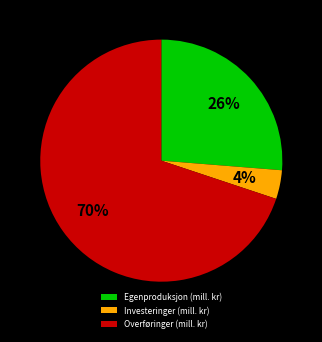

Combined, do Egenproduksjon (mill. kr) and Investeringer (mill. kr) account for over 50%?

No